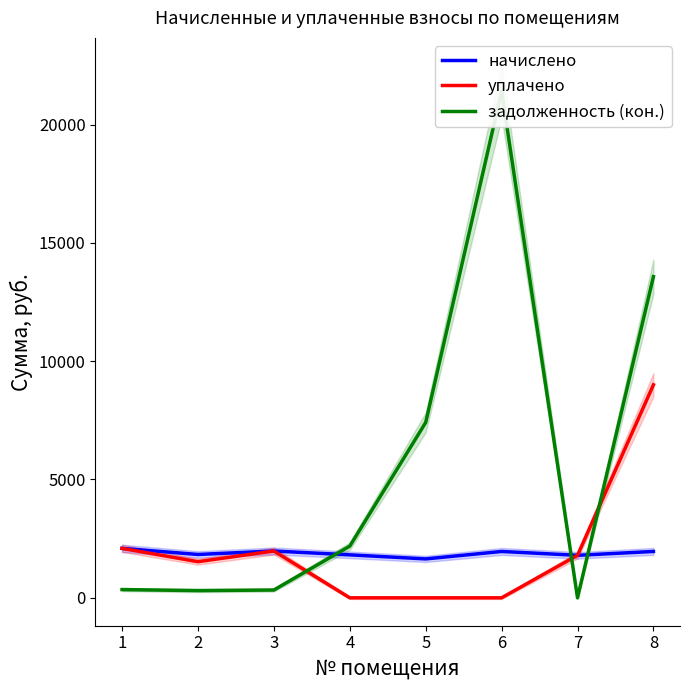

True or false: задолженность (кон.) has a value of 5070.3 at 6.

False